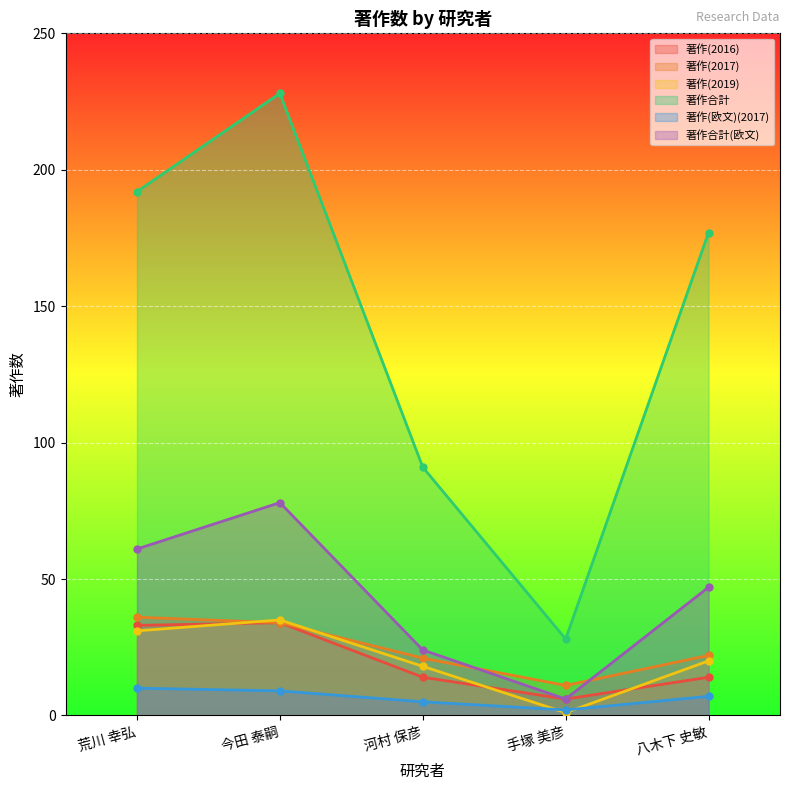

Reading left to right, transcribe all the data shown in this chart.

著作(2016): 荒川 幸弘=33	今田 泰嗣=34	河村 保彦=14	手塚 美彦=6	八木下 史敏=14
著作(2017): 荒川 幸弘=36	今田 泰嗣=34	河村 保彦=21	手塚 美彦=11	八木下 史敏=22
著作(2019): 荒川 幸弘=31	今田 泰嗣=35	河村 保彦=18	手塚 美彦=1	八木下 史敏=20
著作合計: 荒川 幸弘=192	今田 泰嗣=228	河村 保彦=91	手塚 美彦=28	八木下 史敏=177
著作(欧文)(2017): 荒川 幸弘=10	今田 泰嗣=9	河村 保彦=5	手塚 美彦=2	八木下 史敏=7
著作合計(欧文): 荒川 幸弘=61	今田 泰嗣=78	河村 保彦=24	手塚 美彦=6	八木下 史敏=47